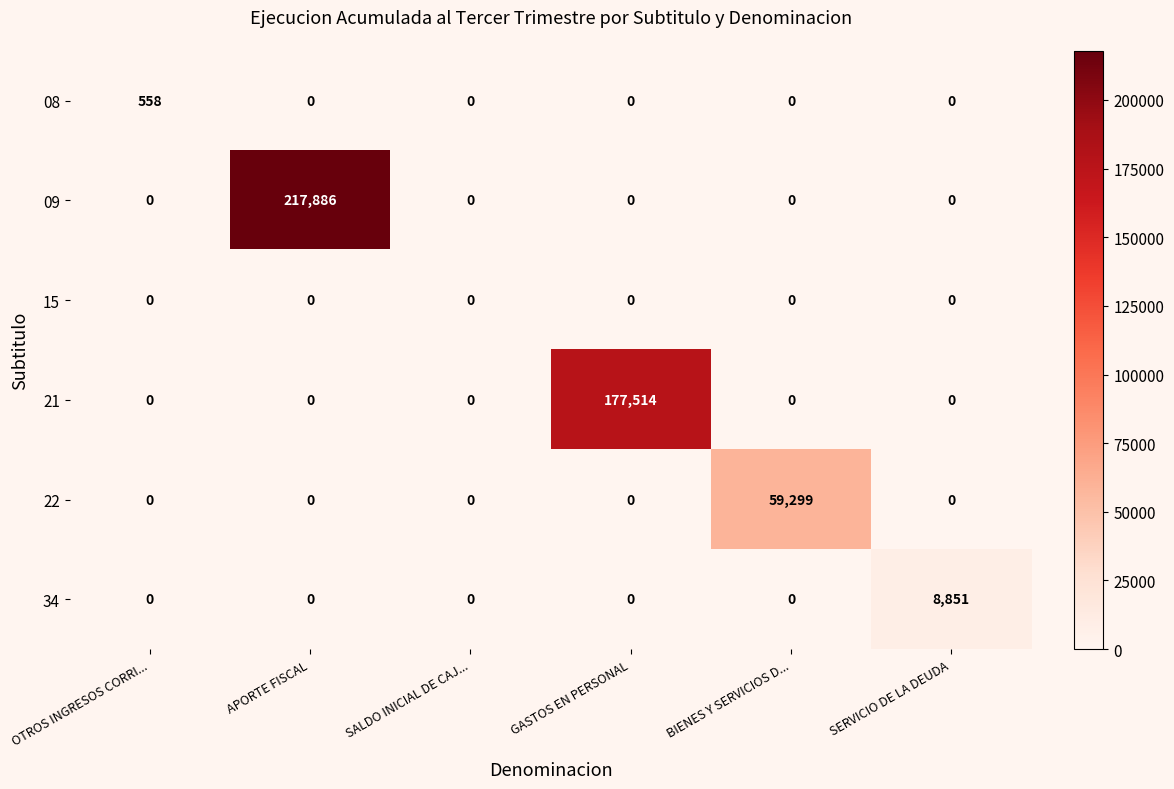

How many distinct data groups are displayed?

6